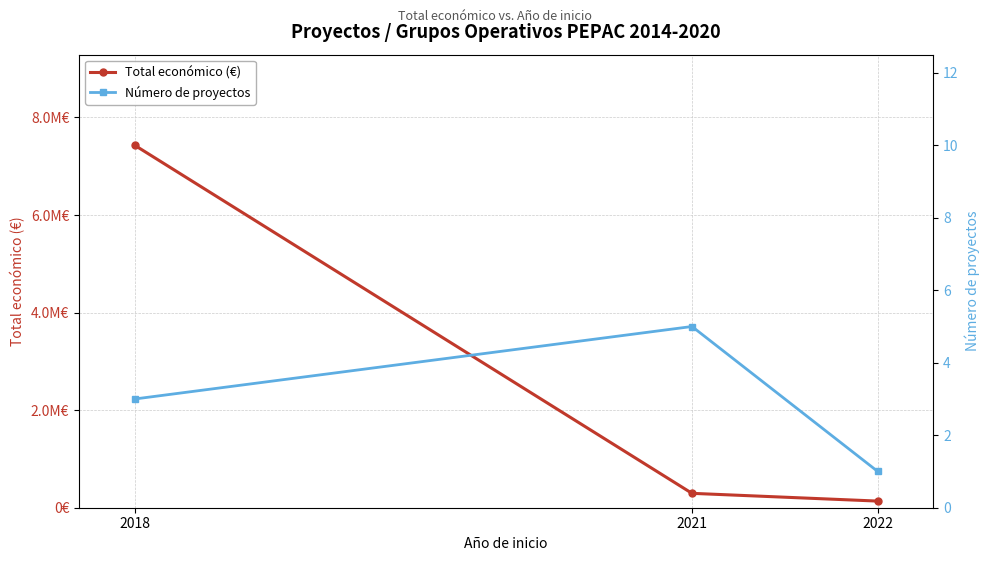

Which label corresponds to the largest value in the chart?

2018